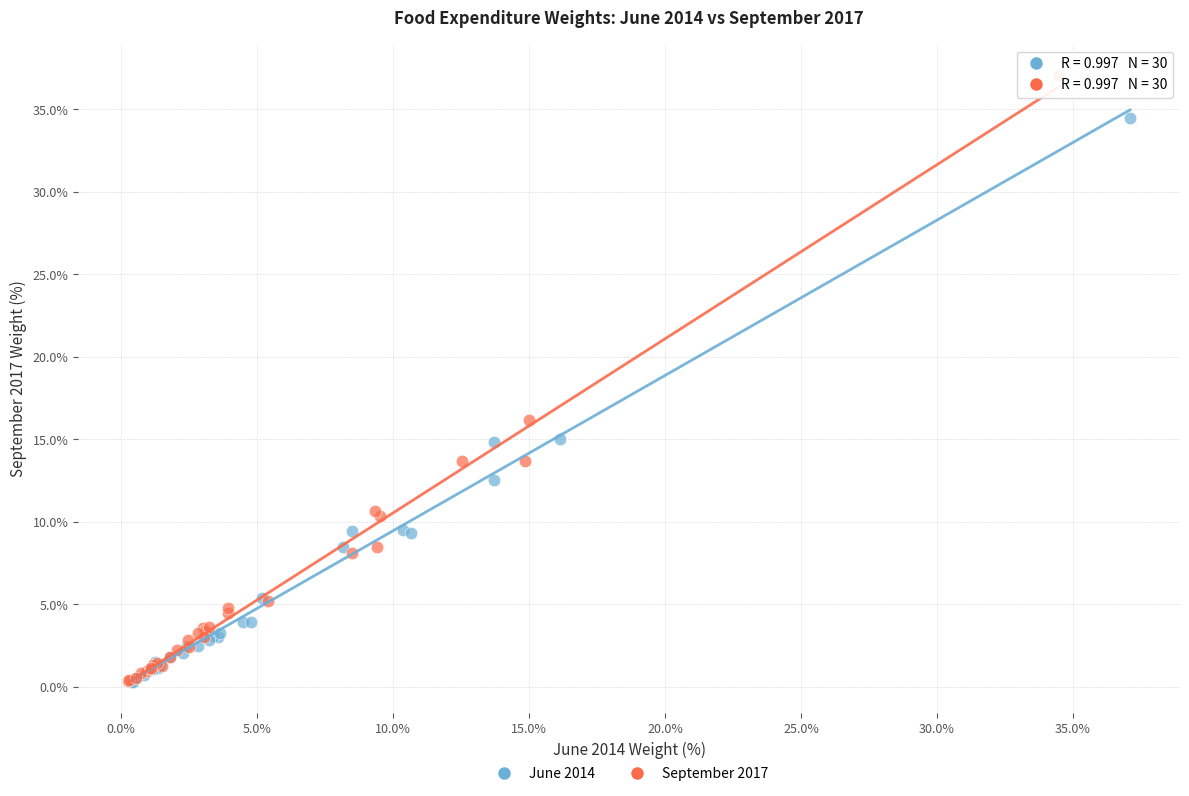

Which series has the largest Y range (max minus min)?

September 2017